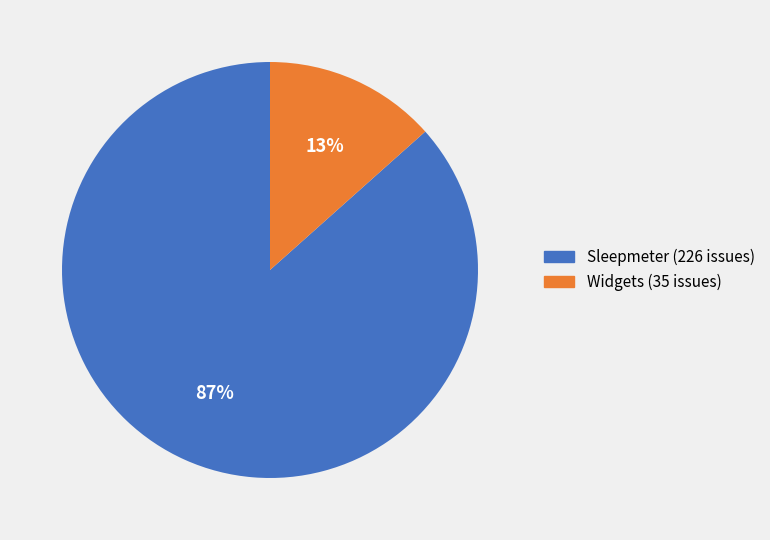

Which category has the biggest portion of the pie?

Sleepmeter